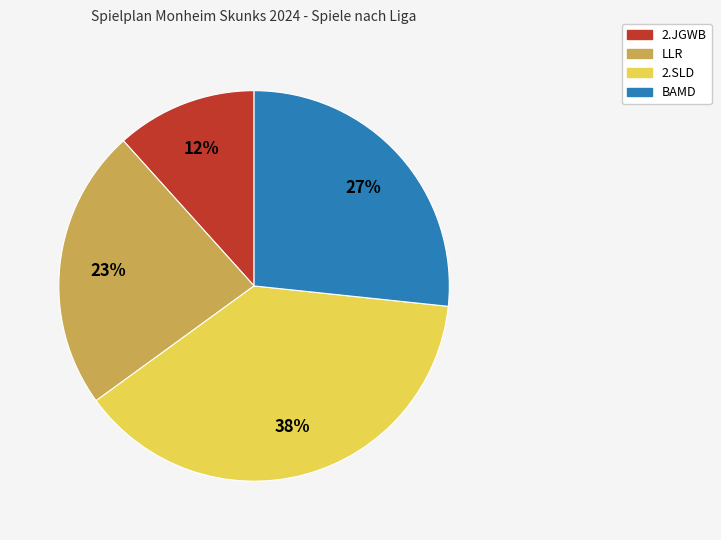

Combined, do 2.JGWB and LLR account for over 50%?

No